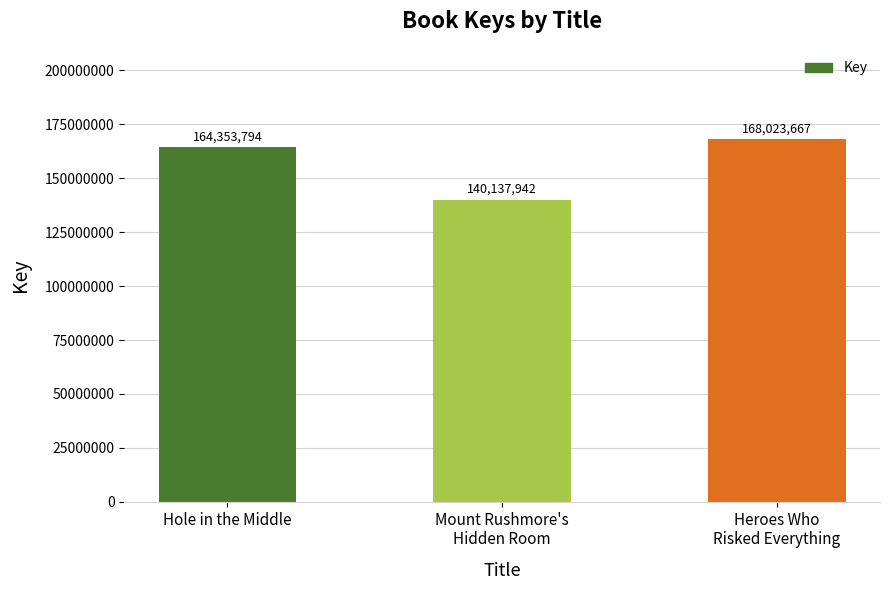

Where is the data nearest to the value 154080804?

Hole in the Middle